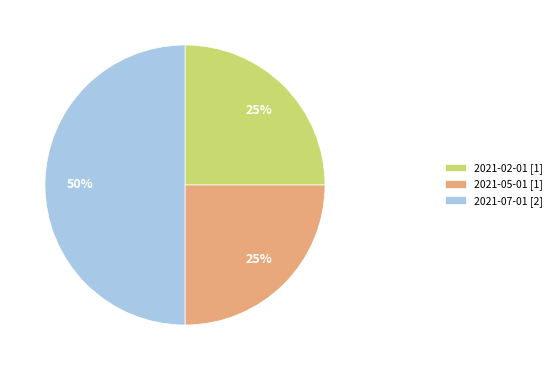

Which slice is the largest?

2021-07-01 [2]